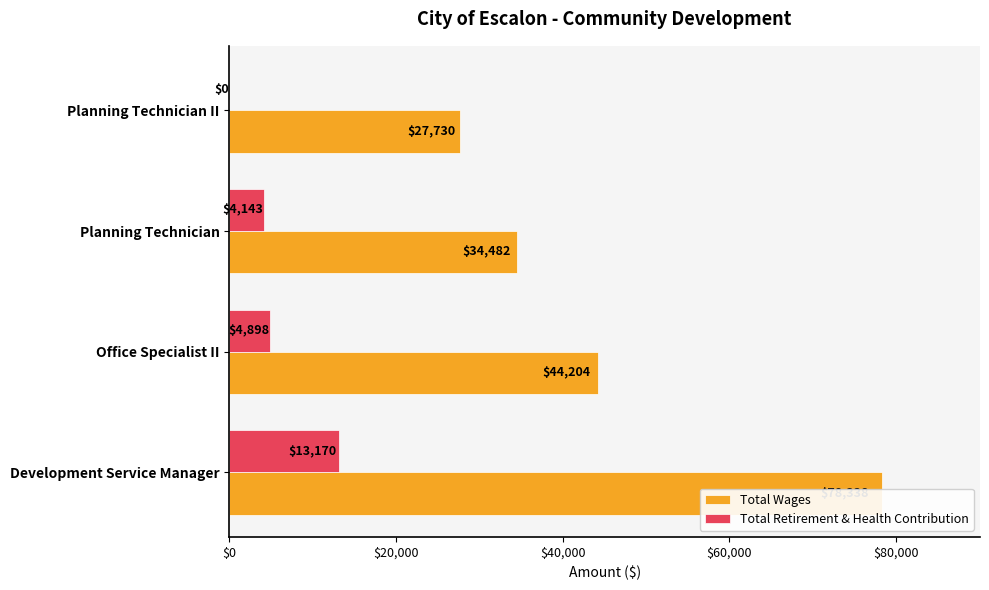

How many values in the Total Retirement & Health Contribution series are below 4898?

2